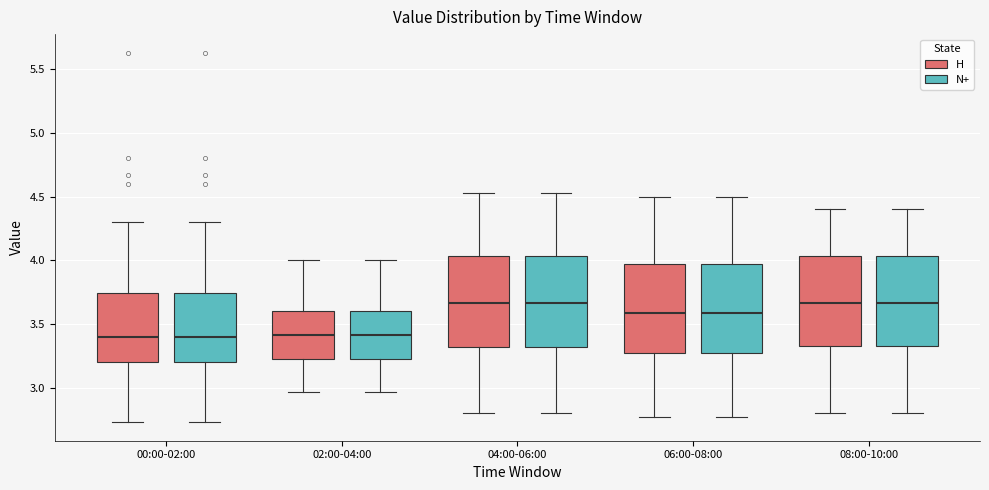

Reading left to right, transcribe this box plot: for each box, give where its median line is, the range the box spans, and where its two whiskers end, as read against the y-axis. The values are not printed on the chart, so give them approximately, as read against the axis.

00:00-02:00 (H): median 3.40, box 3.20 to 3.75, whiskers 2.75 to 4.30
00:00-02:00 (N+): median 3.40, box 3.20 to 3.75, whiskers 2.75 to 4.30
02:00-04:00 (H): median 3.40, box 3.25 to 3.60, whiskers 2.95 to 4.00
02:00-04:00 (N+): median 3.40, box 3.25 to 3.60, whiskers 2.95 to 4.00
04:00-06:00 (H): median 3.65, box 3.30 to 4.05, whiskers 2.80 to 4.55
04:00-06:00 (N+): median 3.65, box 3.30 to 4.05, whiskers 2.80 to 4.55
06:00-08:00 (H): median 3.60, box 3.30 to 3.95, whiskers 2.75 to 4.50
06:00-08:00 (N+): median 3.60, box 3.30 to 3.95, whiskers 2.75 to 4.50
08:00-10:00 (H): median 3.65, box 3.35 to 4.05, whiskers 2.80 to 4.40
08:00-10:00 (N+): median 3.65, box 3.35 to 4.05, whiskers 2.80 to 4.40